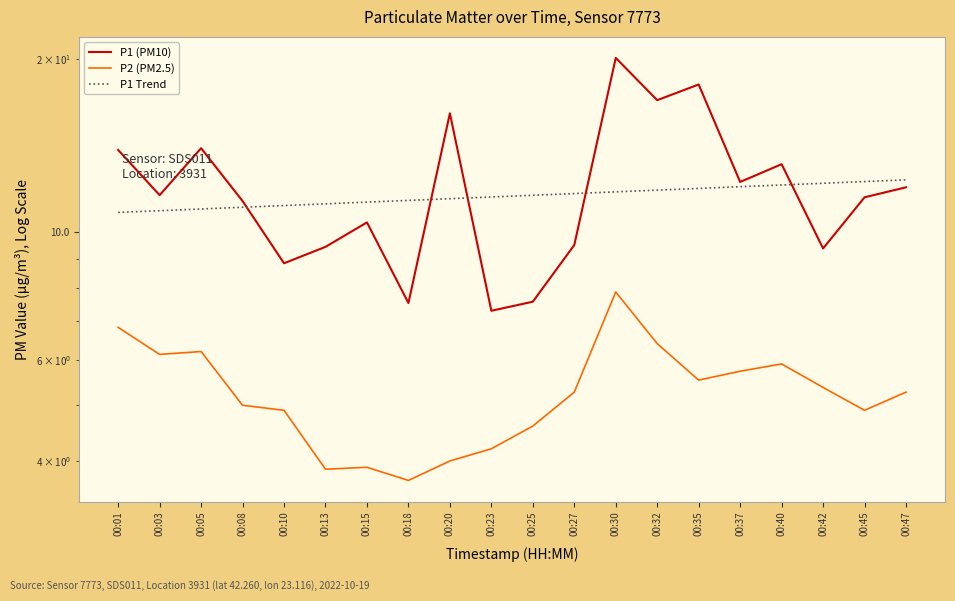

Between 00:15 and 00:45, which series saw the biggest shift?

P1 (PM10)